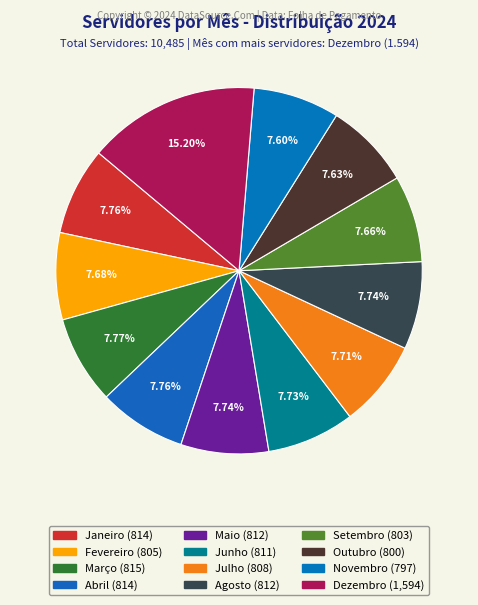

How many slices are in this pie chart?

12